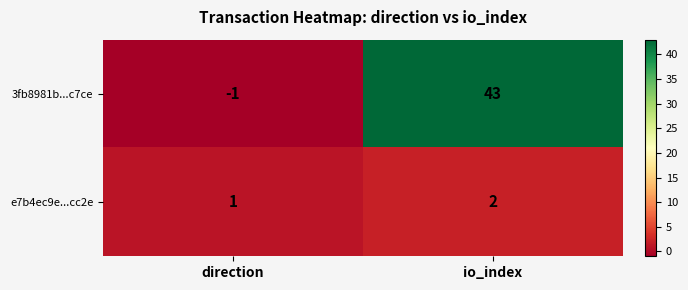

Which series has the largest total across all categories?

3fb8981b...c7ce